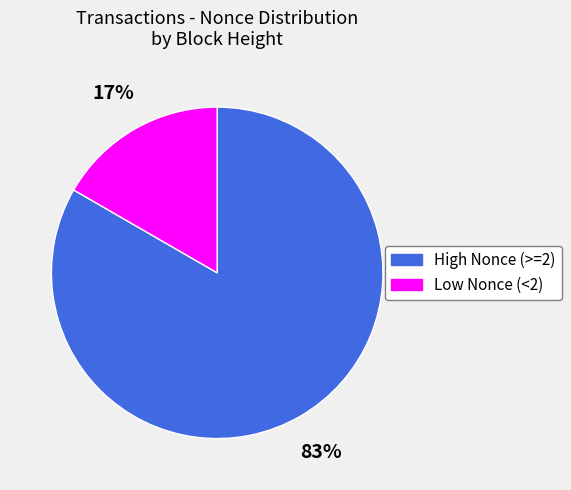

Do Low Nonce (<2) and High Nonce (>=2) together represent more than half of the pie?

Yes